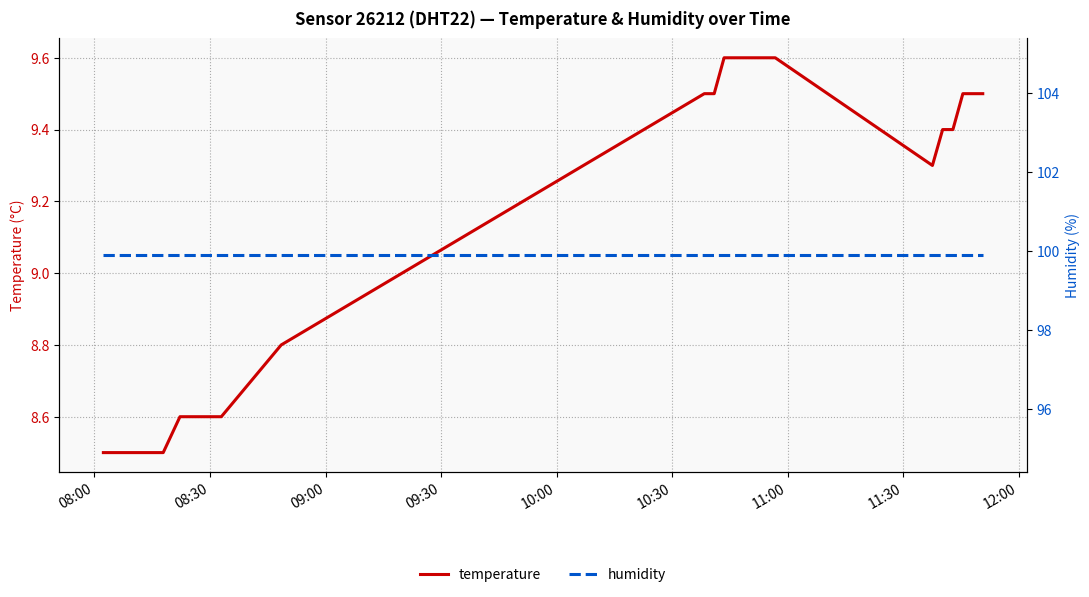

How many lines are shown in the chart?

2